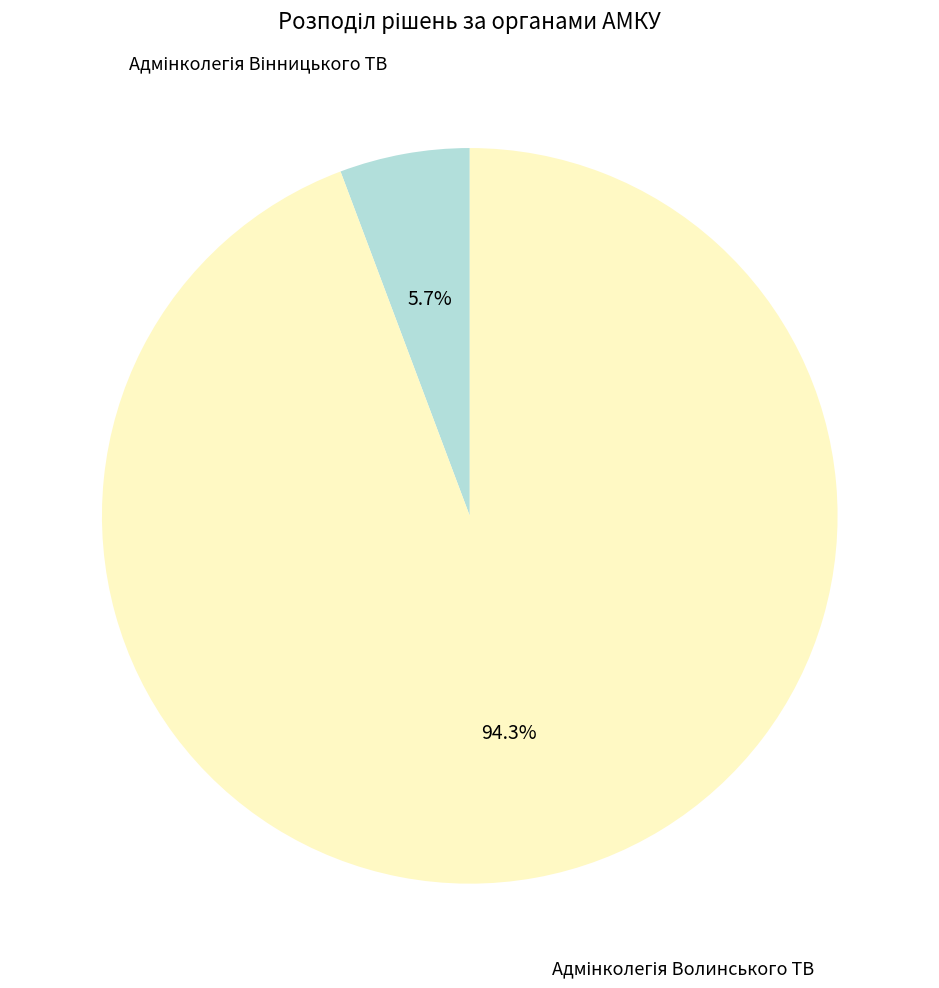

Is there any slice that represents more than half of the pie?

Yes